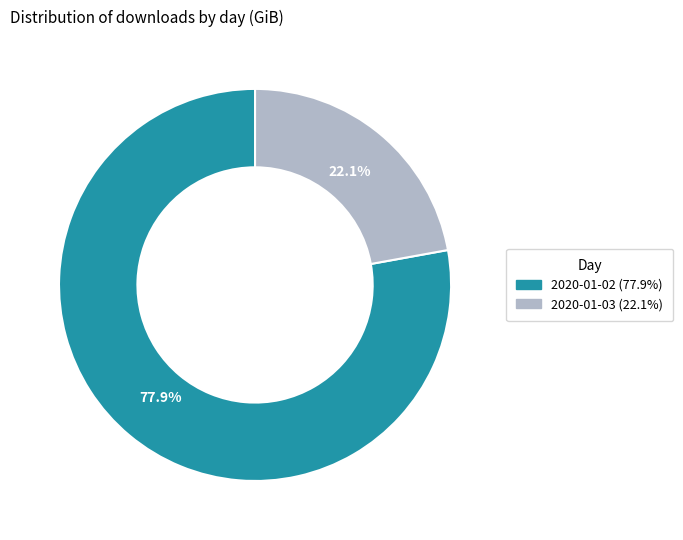

To the nearest percent, what is the difference between the largest and smallest slice percentages?

56%